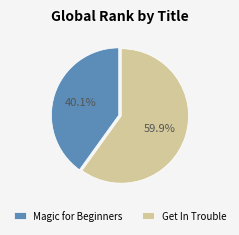

Which category accounts for the majority?

Get In Trouble